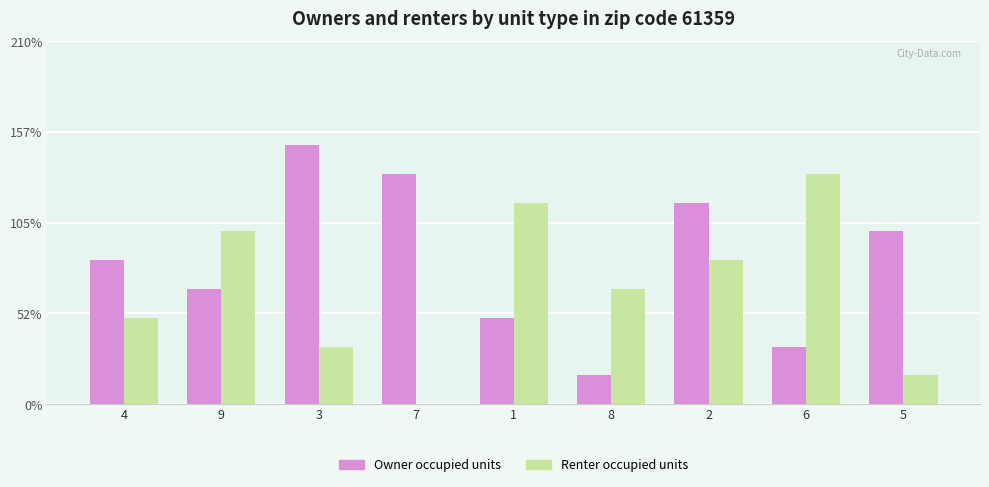

What are all the series names shown in the legend?

Owner occupied units, Renter occupied units